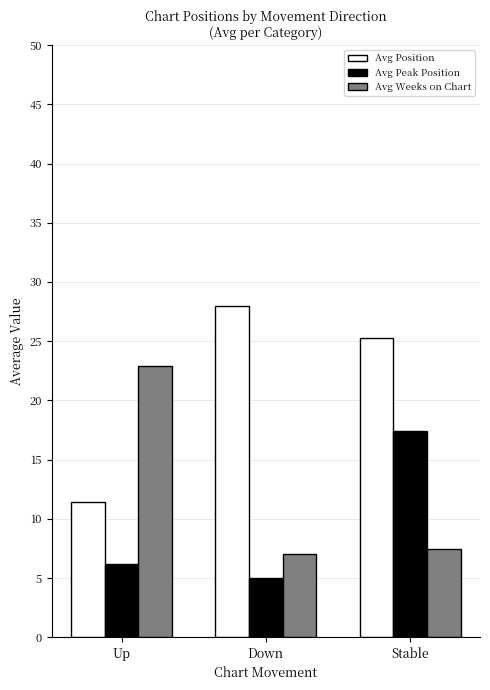

What is the difference between the maximum and minimum values in the Avg Position series?

16.6